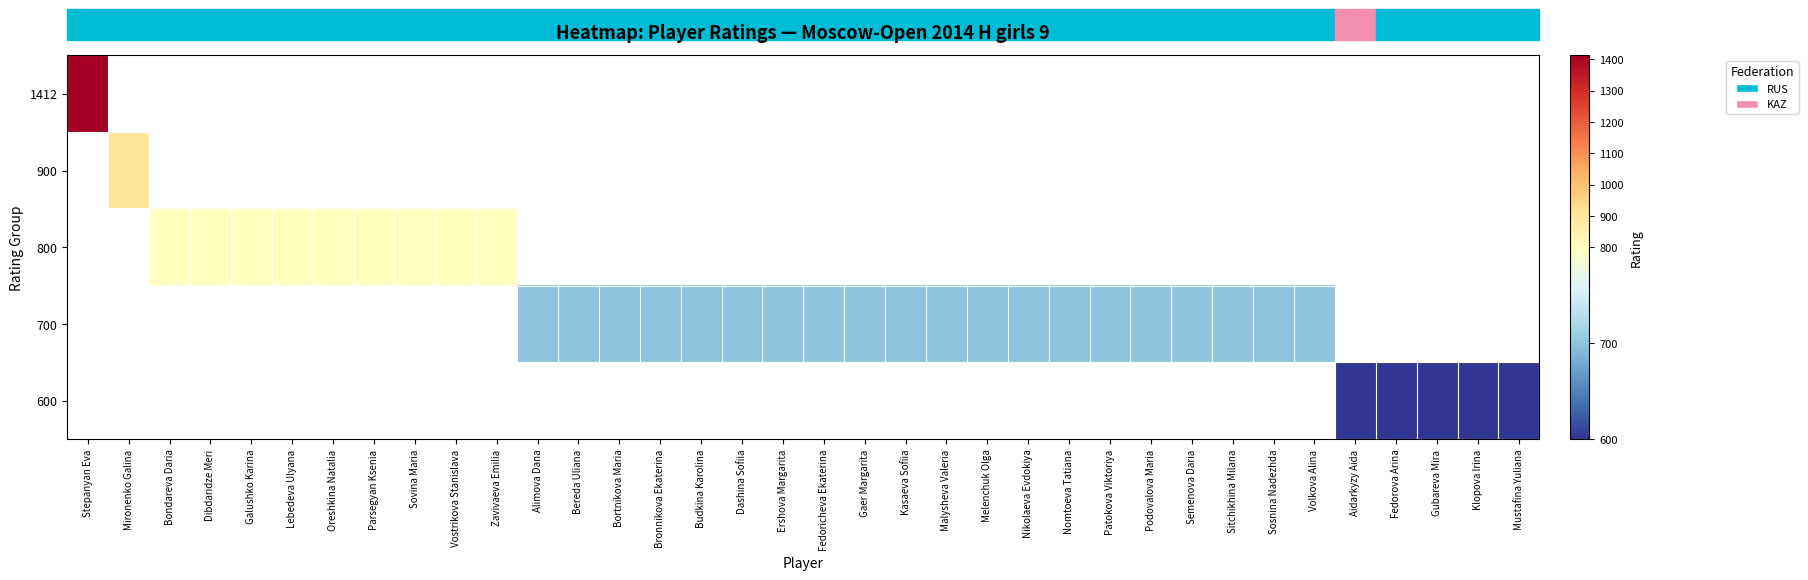

List the series in order of their overall mean, highest first.

1412, 900, 800, 700, 600